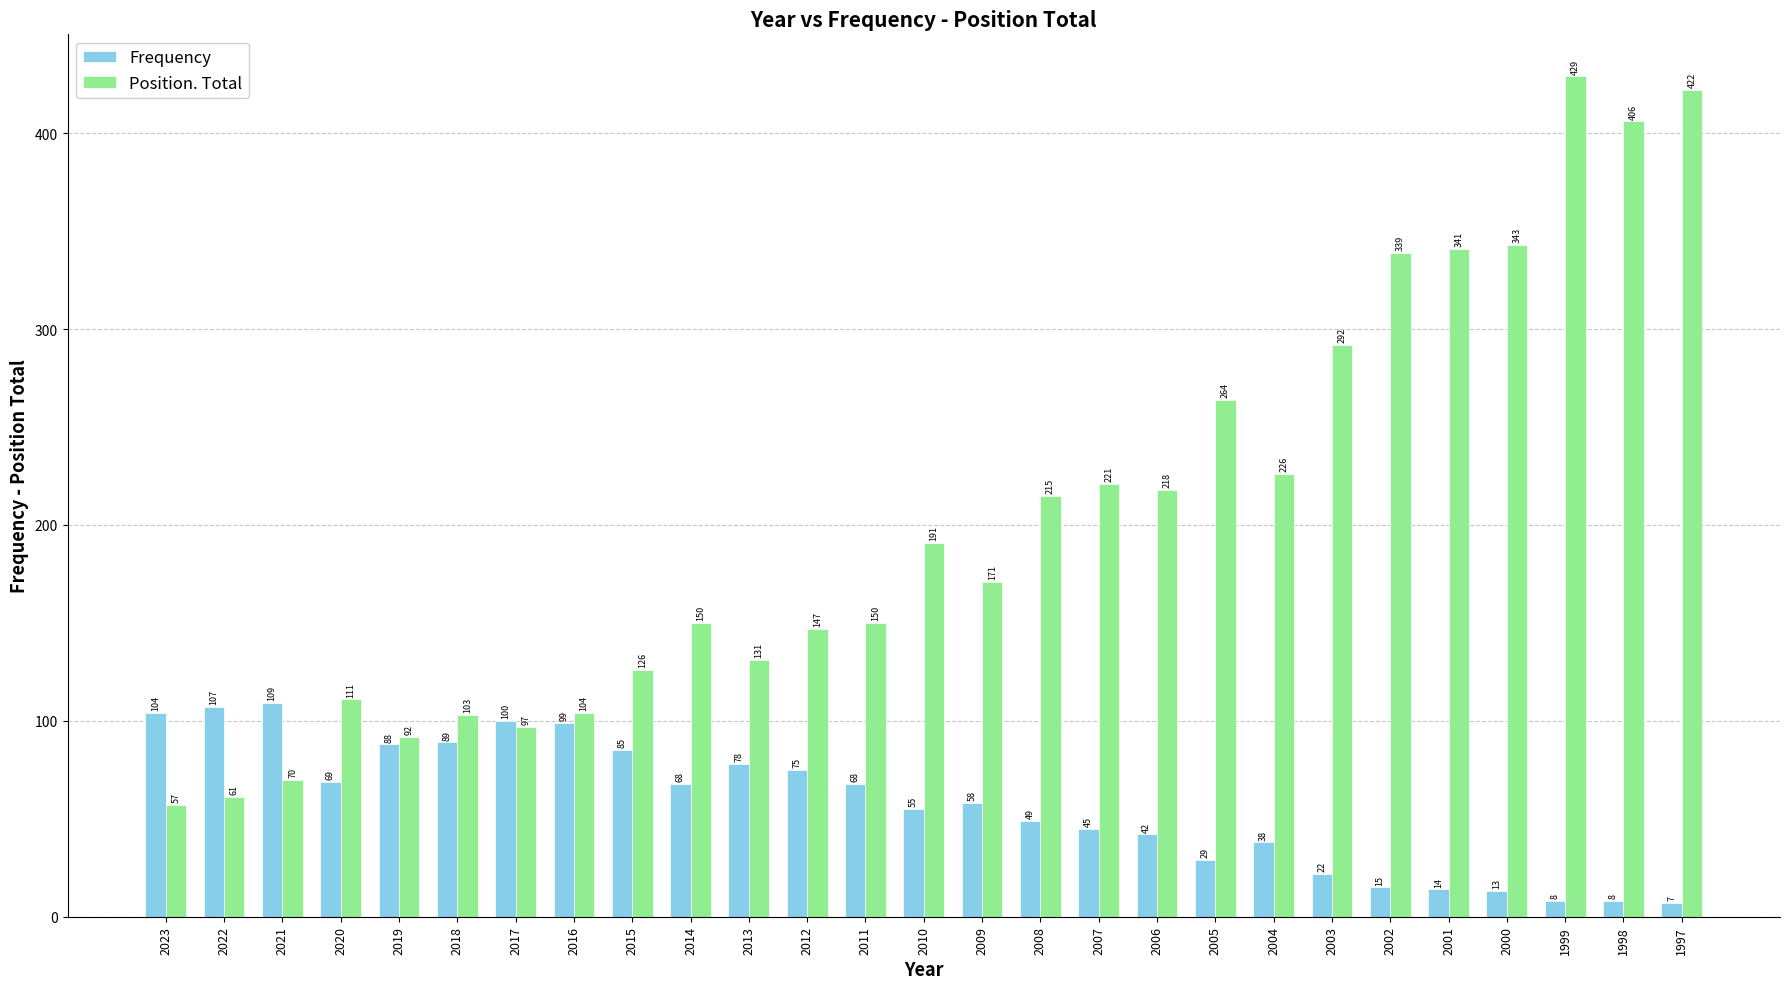

How many values in the Frequency series are below 58?

13